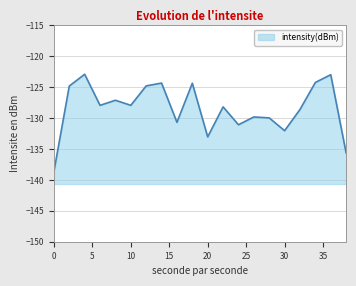

Rank the categories by value from lowest to highest.

0, 38, 20, 30, 24, 16, 28, 26, 32, 22, 6, 10, 8, 2, 12, 18, 14, 34, 36, 4